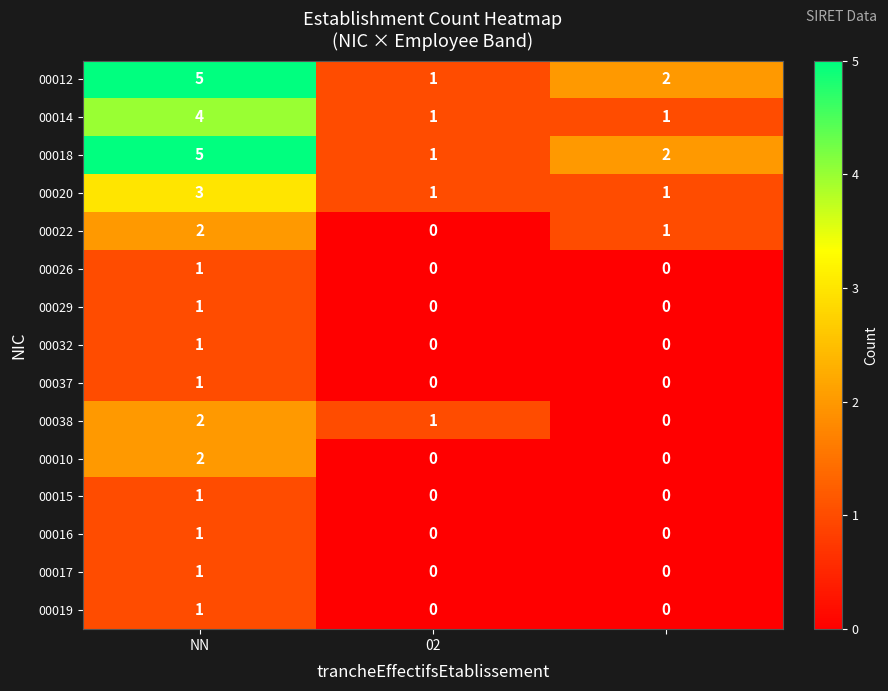

How many 00032 values are between 0 and 1?

3